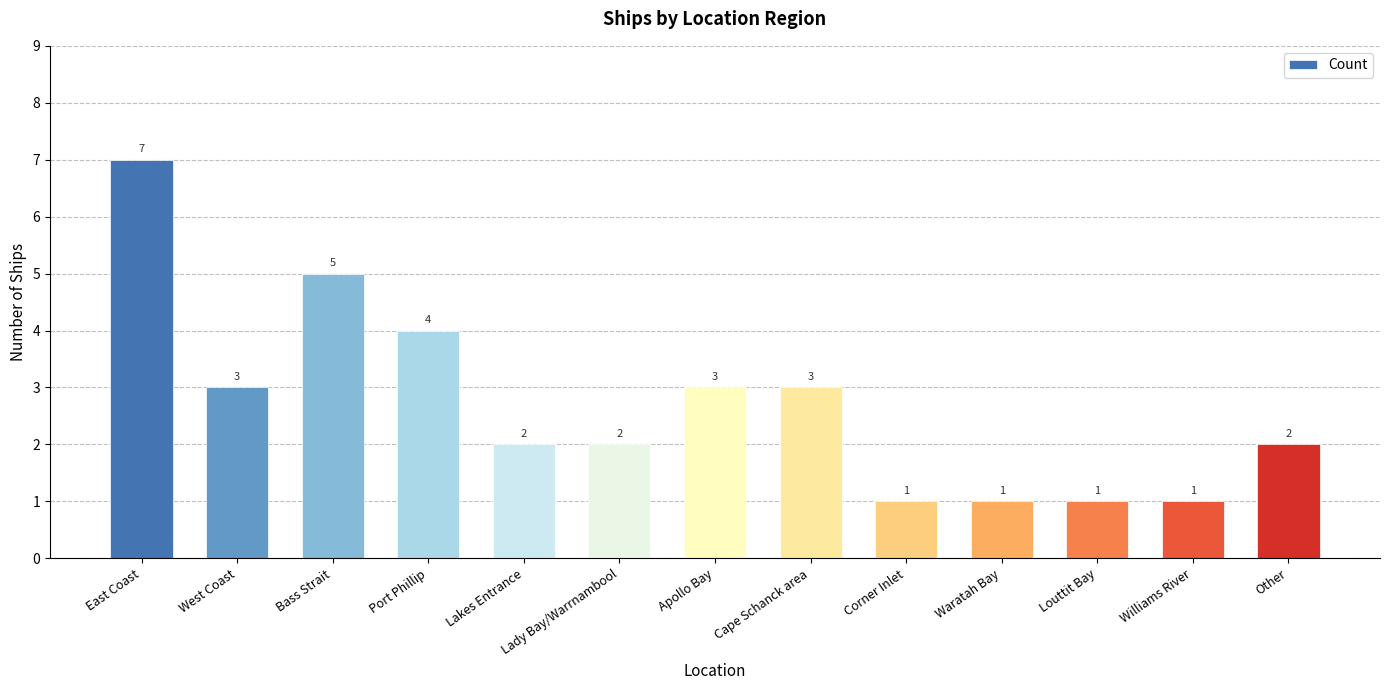

How many values are below 2?

4